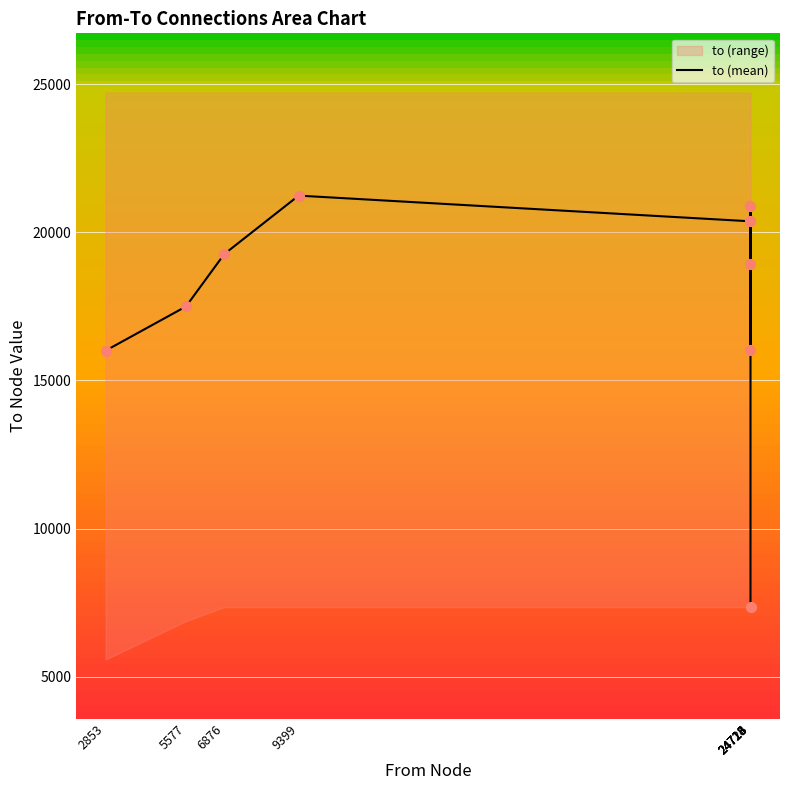

What is the ratio of the value at 24713 to the value at 5577?

1.2